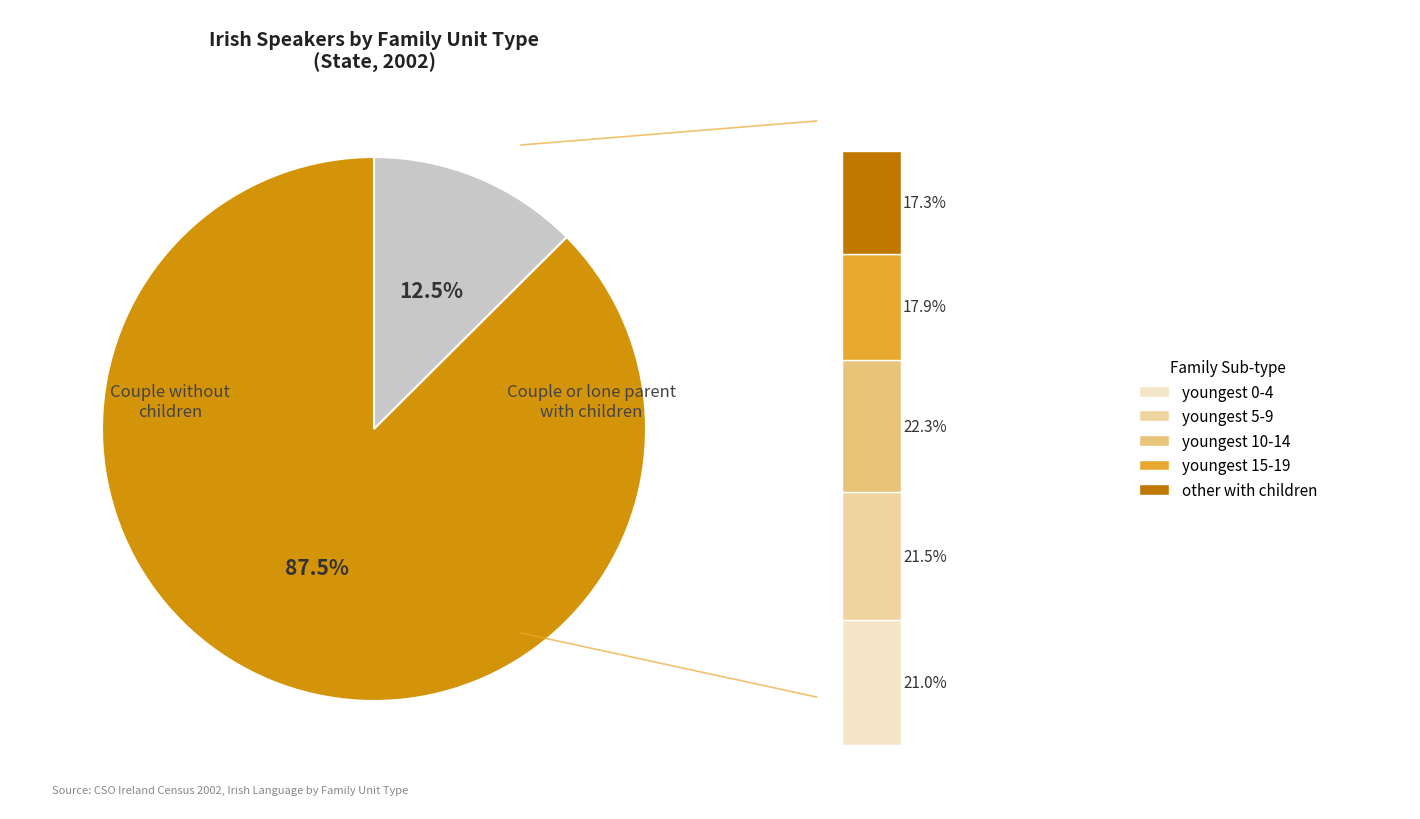

What is the majority slice?

Couple or lone parent with children